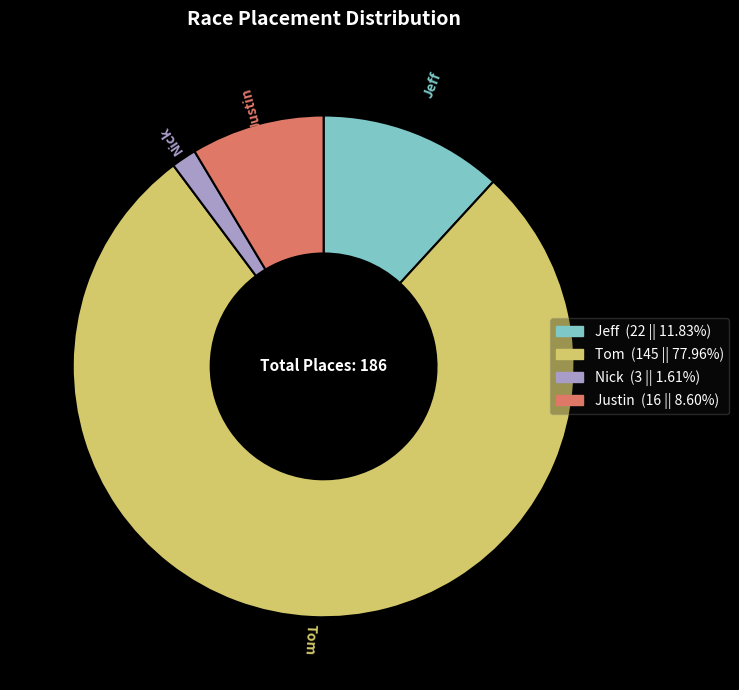

True or false: Nick accounts for 2% of the total.

True